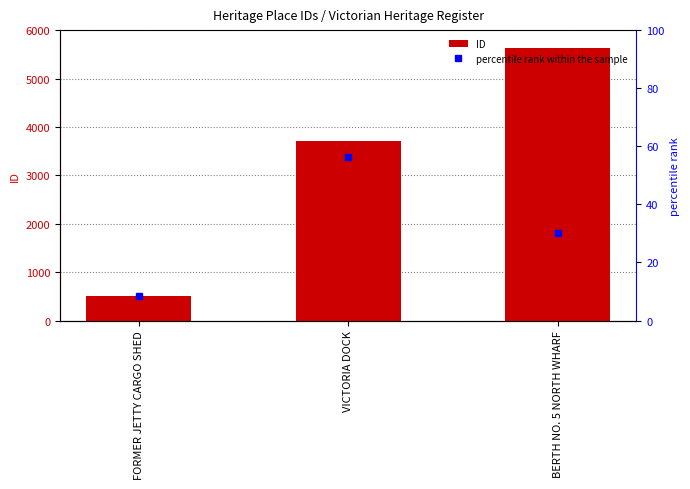

How many groups of bars are there?

3